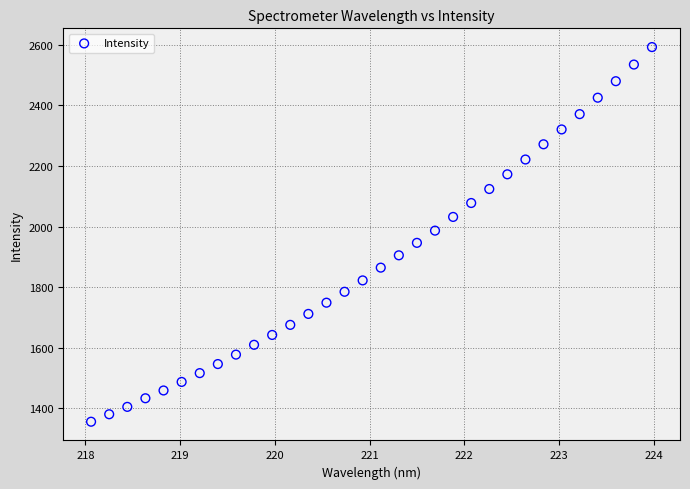

What is the range of Y values (max minus min)?

1236.9